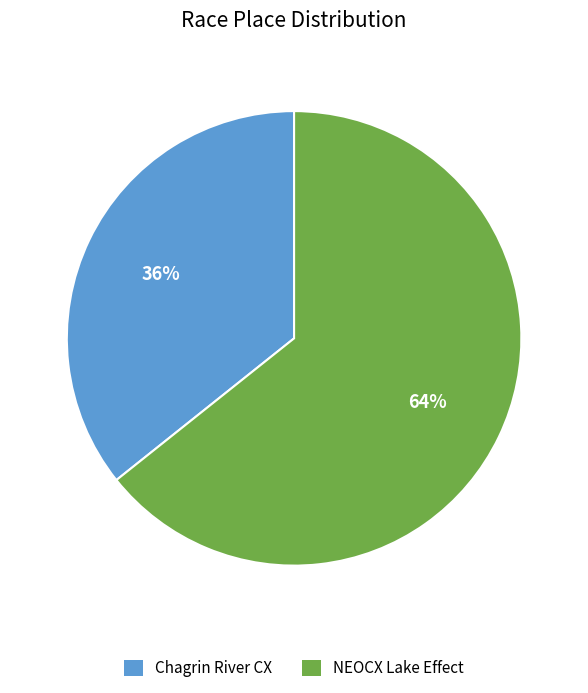

What percentage is the NEOCX Lake Effect slice, to the nearest percent?

64%